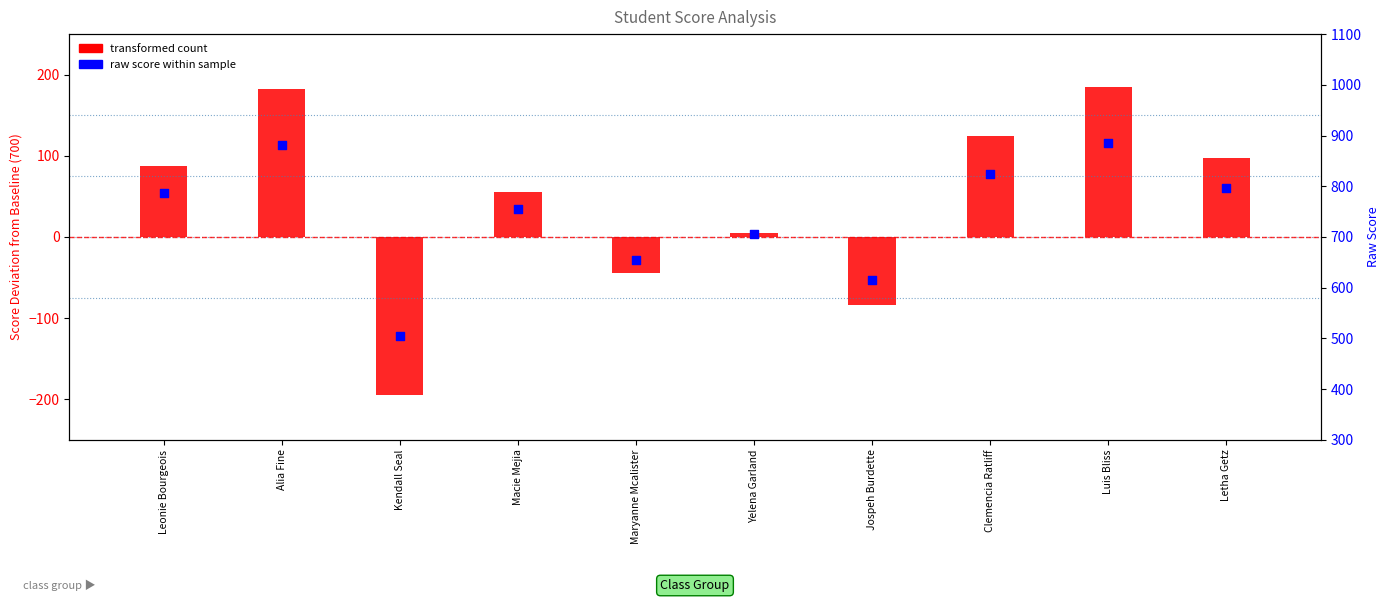

What is the total value across all series at Kendall Seal?

310